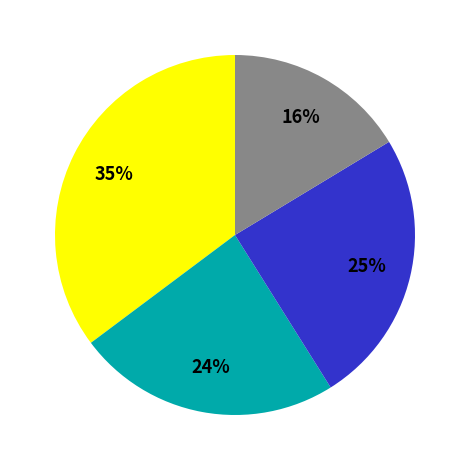

Does any single category account for the majority?

No